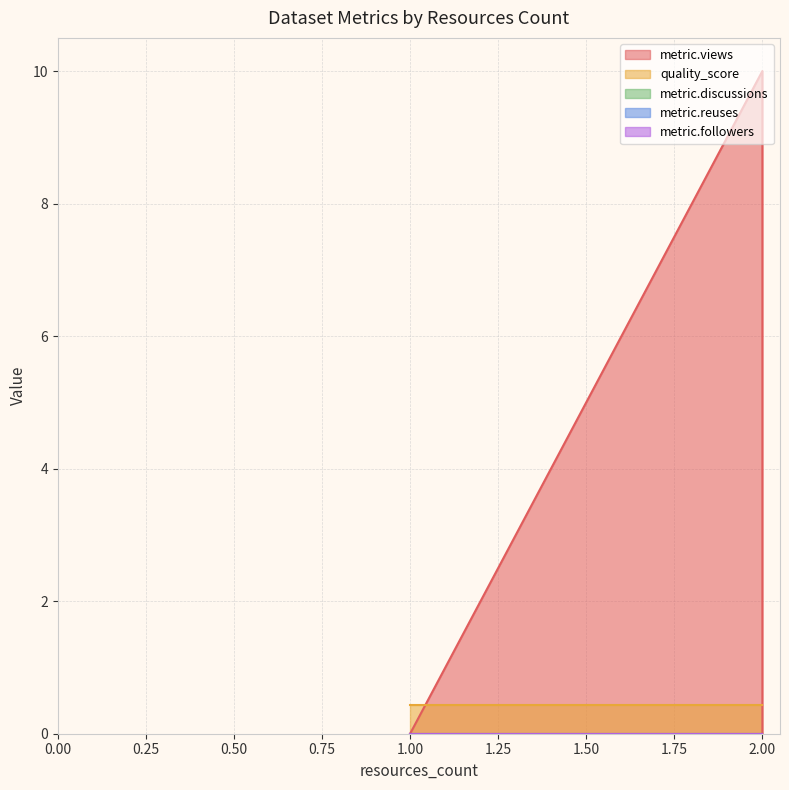

How many lines are shown in the chart?

5